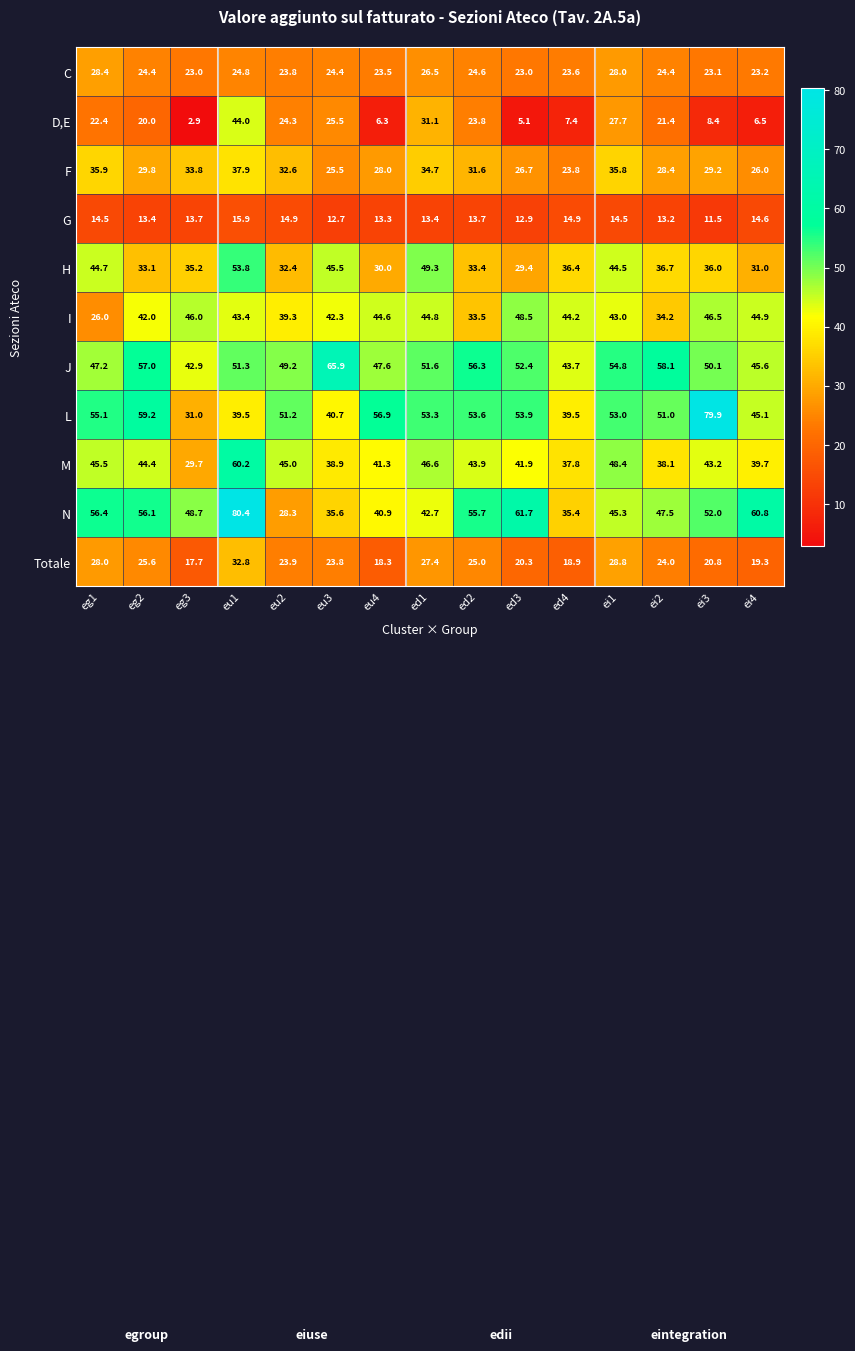

Rank the series by their maximum value, from lowest to highest.

G, C, Totale, F, D,E, I, H, M, J, L, N